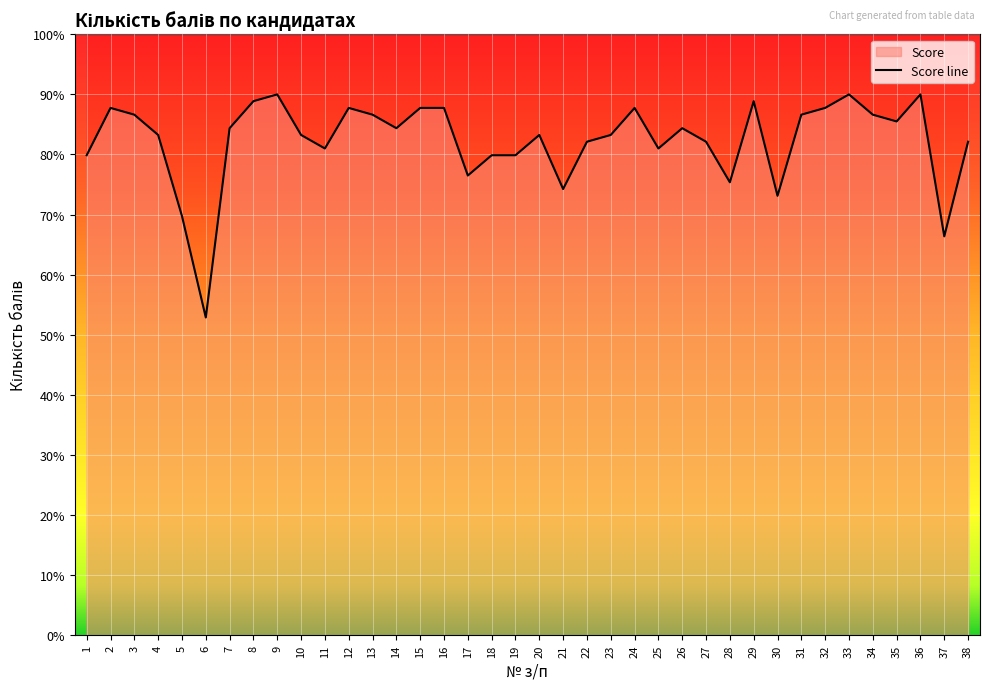

What is the greatest value displayed?

90.0